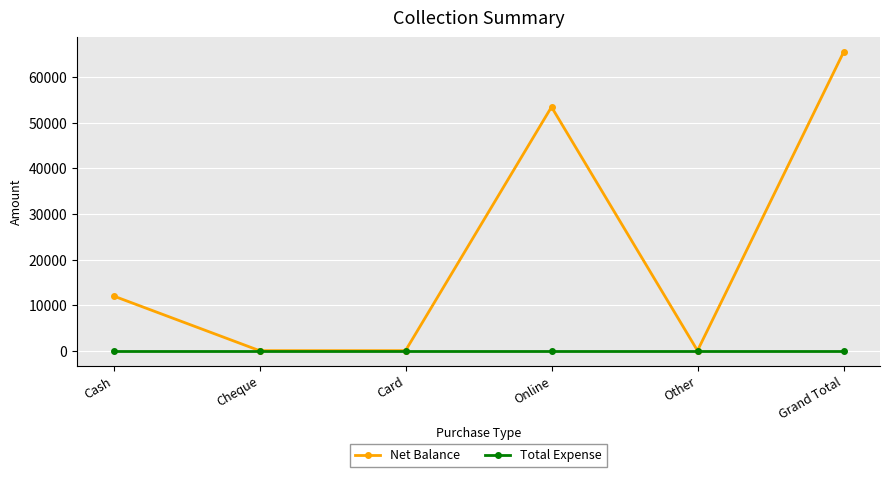

What is the maximum value shown in the chart?

65500